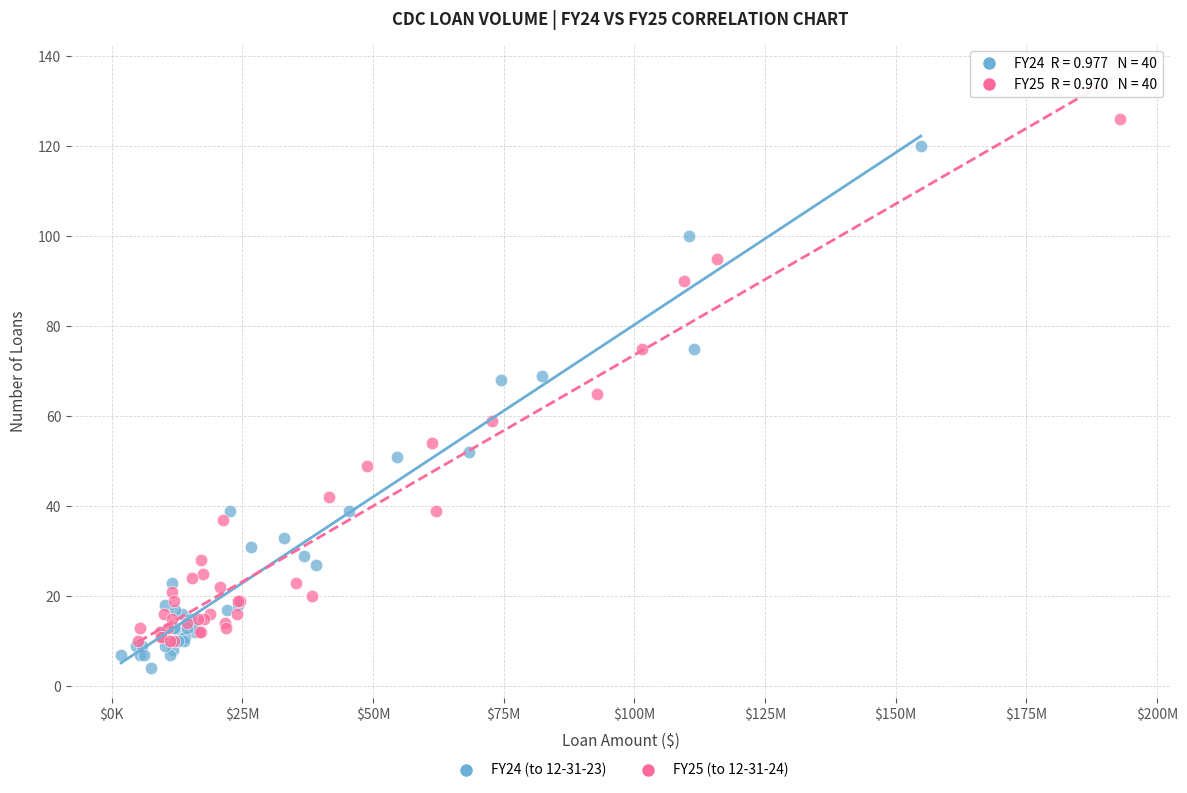

Which series contains the lowest Y value?

FY24 (to 12-31-23)